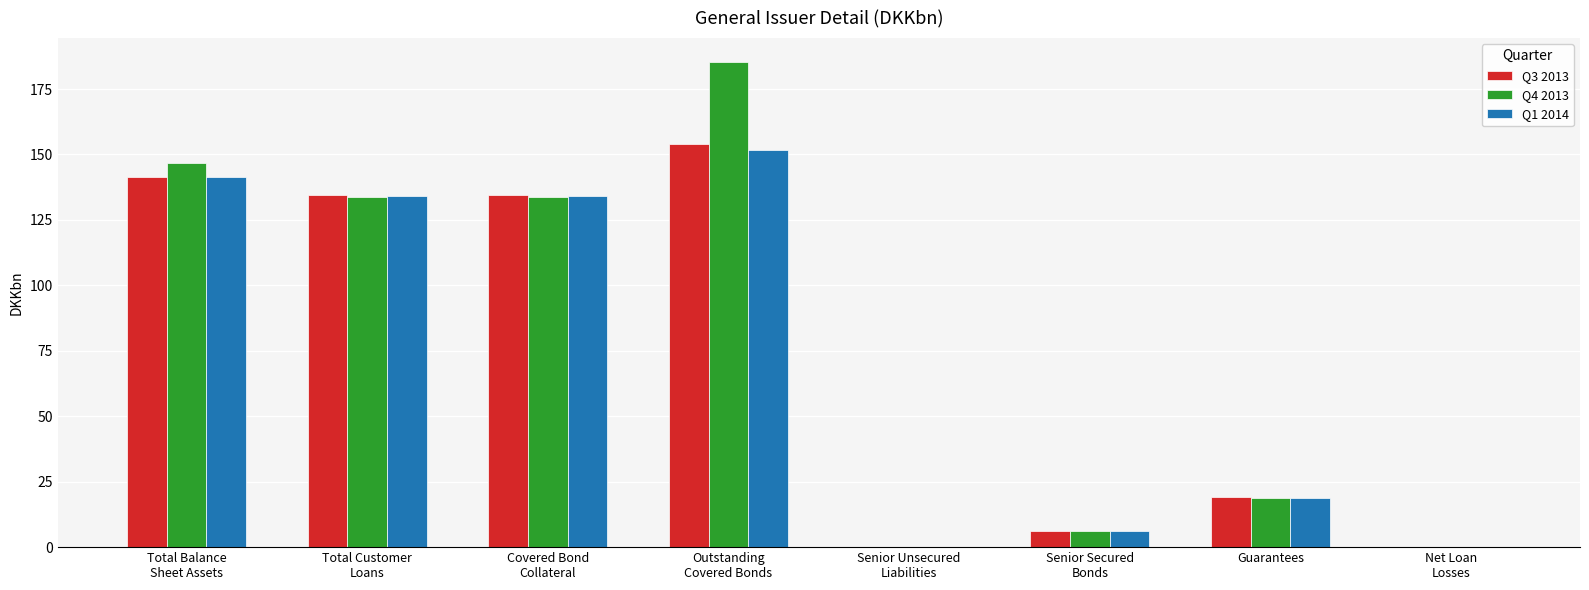

What is the sum of all Q3 2013 values?

589.8